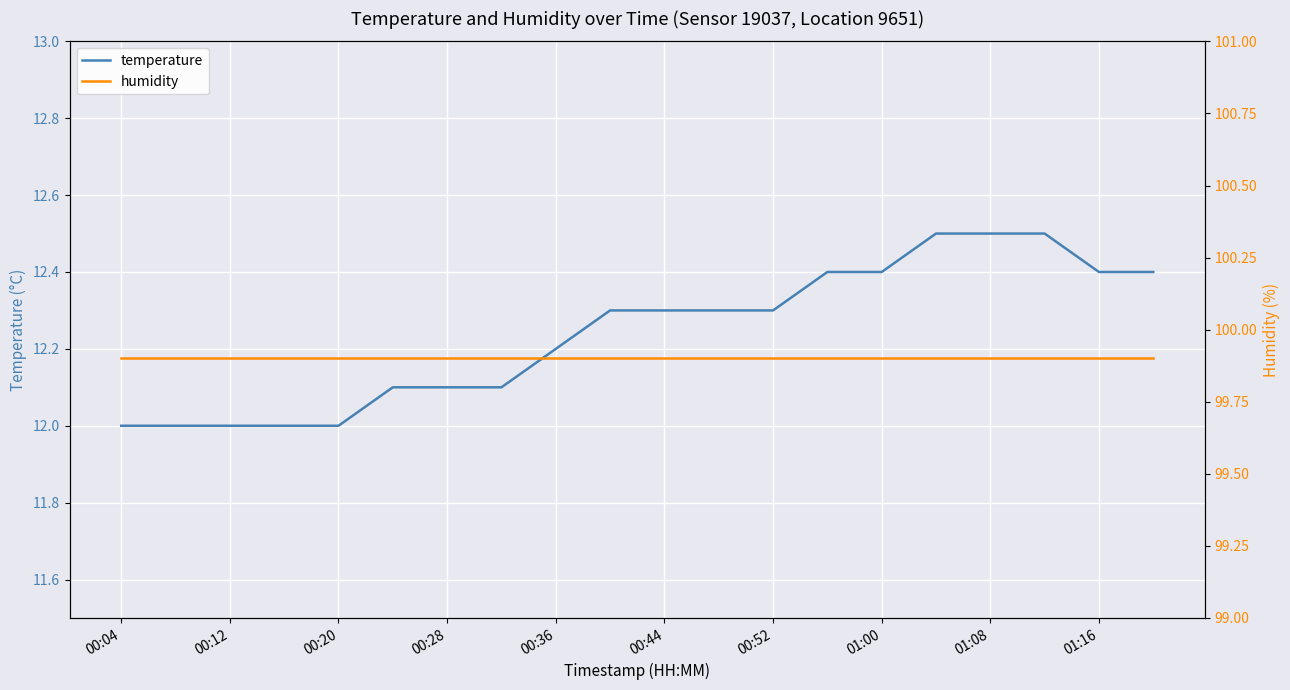

True or false: temperature and humidity cross at least once.

False